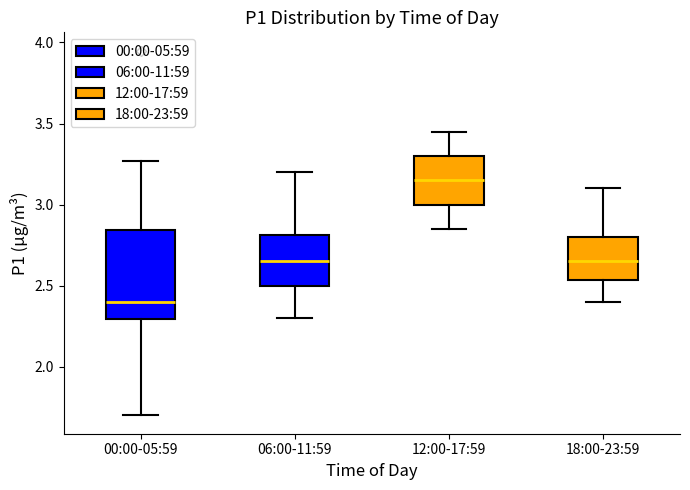

Which box's median line is the lowest?

00:00-05:59